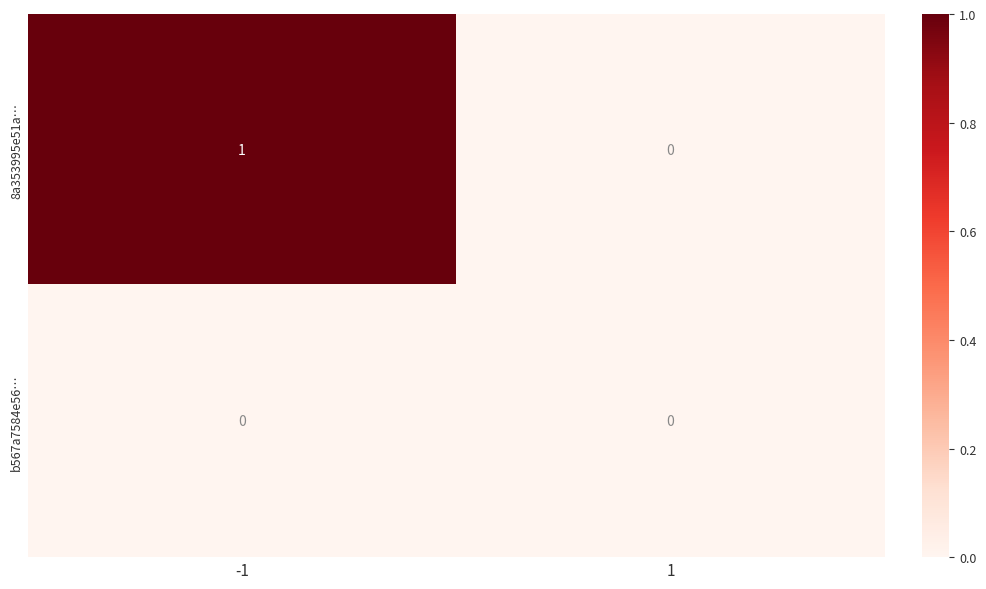

Is the value of b567a7584e56… at 1 greater than the value of 8a353995e51a… at -1?

No